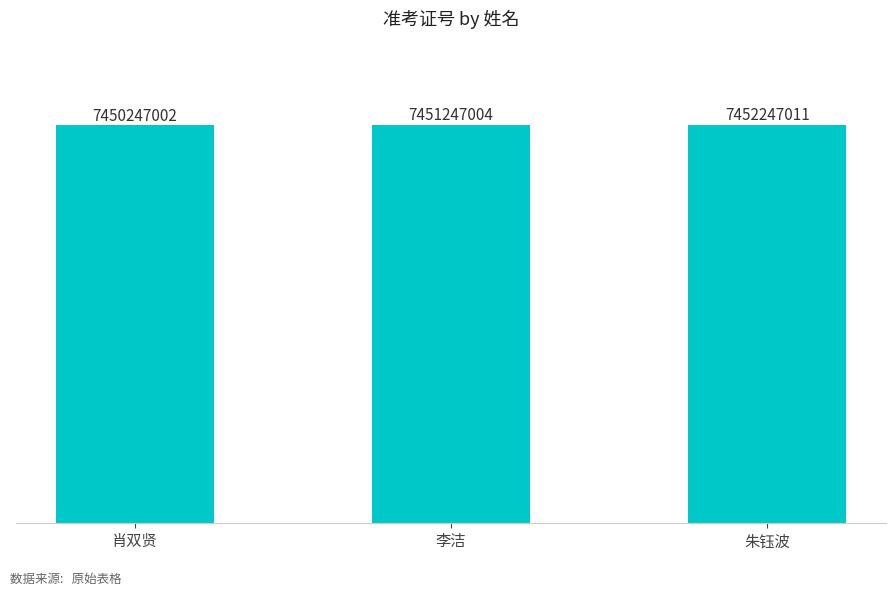

Count the values in the range 7450247002 to 7452247011.

3